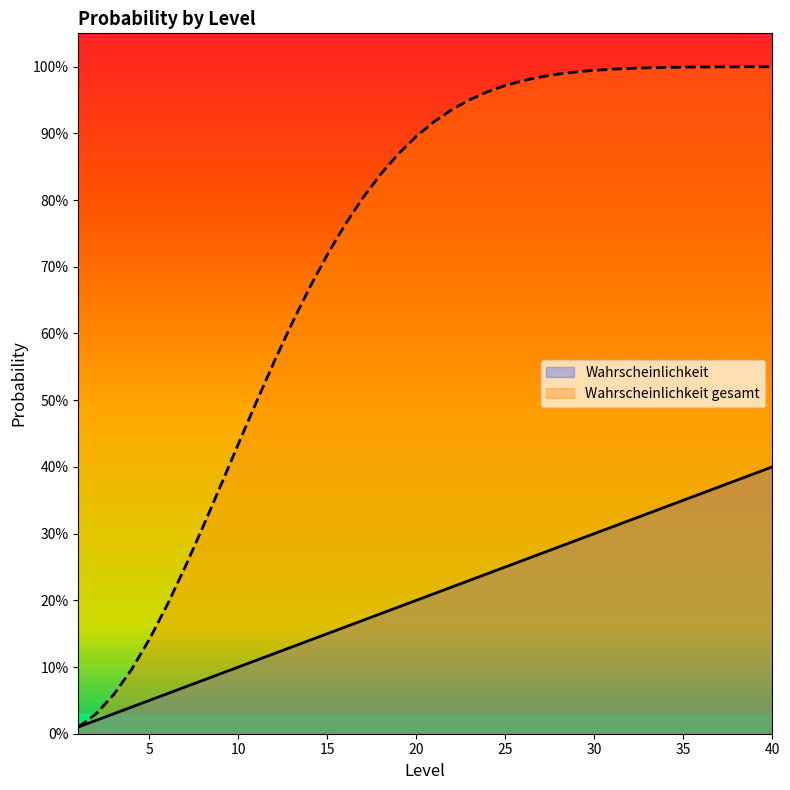

What is the difference between the second highest and second lowest values in the Wahrscheinlichkeit series?

0.4